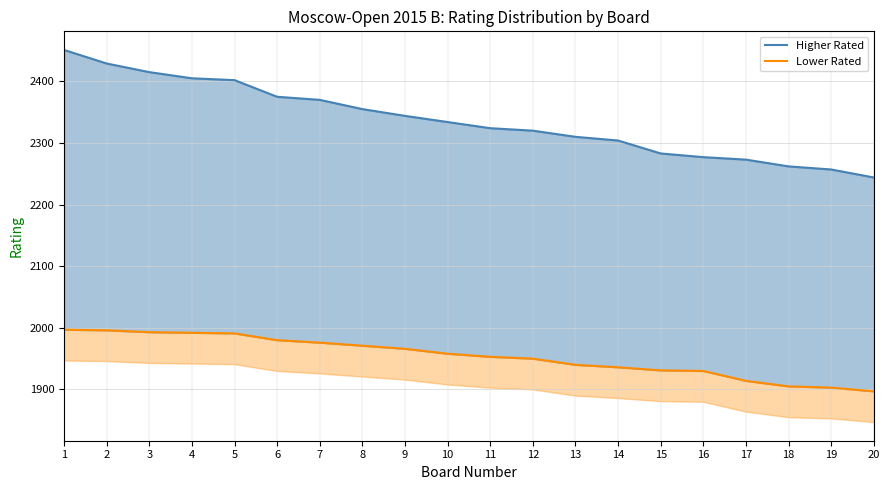

True or false: Higher Rated has more than 2 interior local peaks.

False